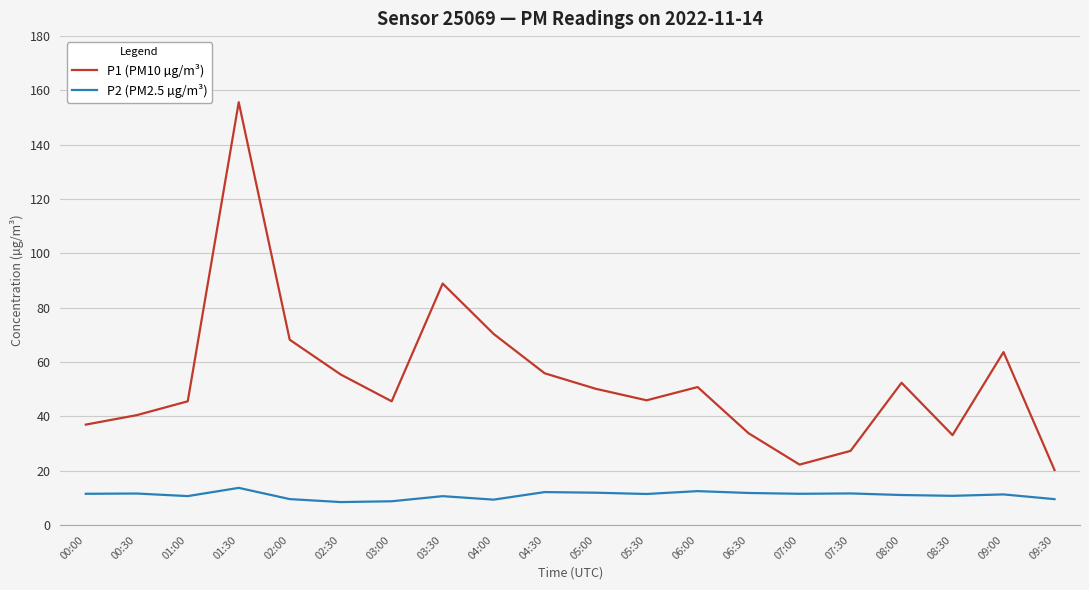

Does the chart have visible grid lines?

Yes